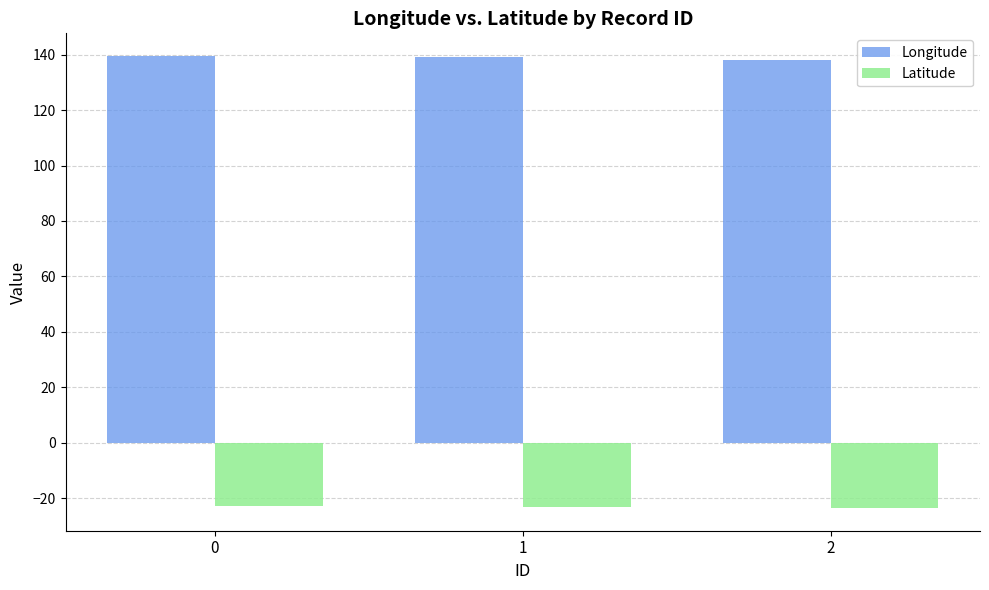

What is the sum of all Latitude values?

-69.5